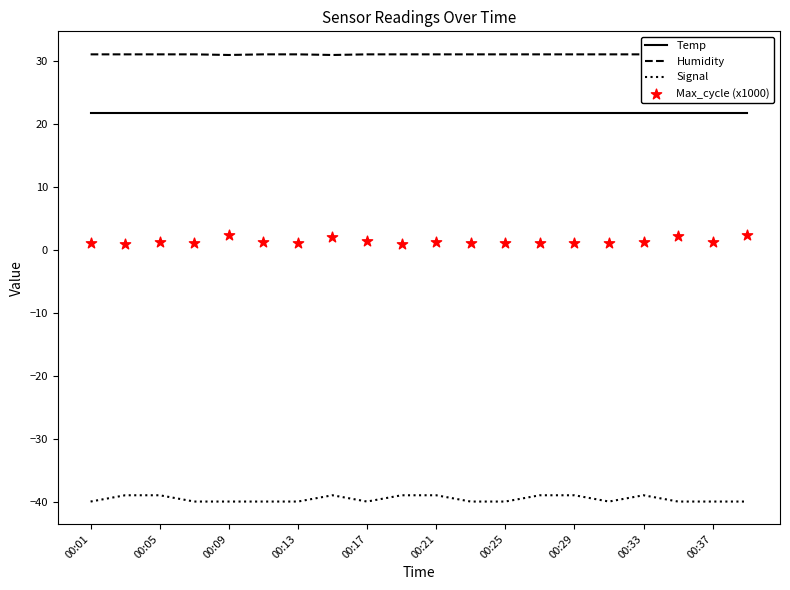

What are all the series names shown in the legend?

Temp, Humidity, Signal, Max_cycle (x1000)